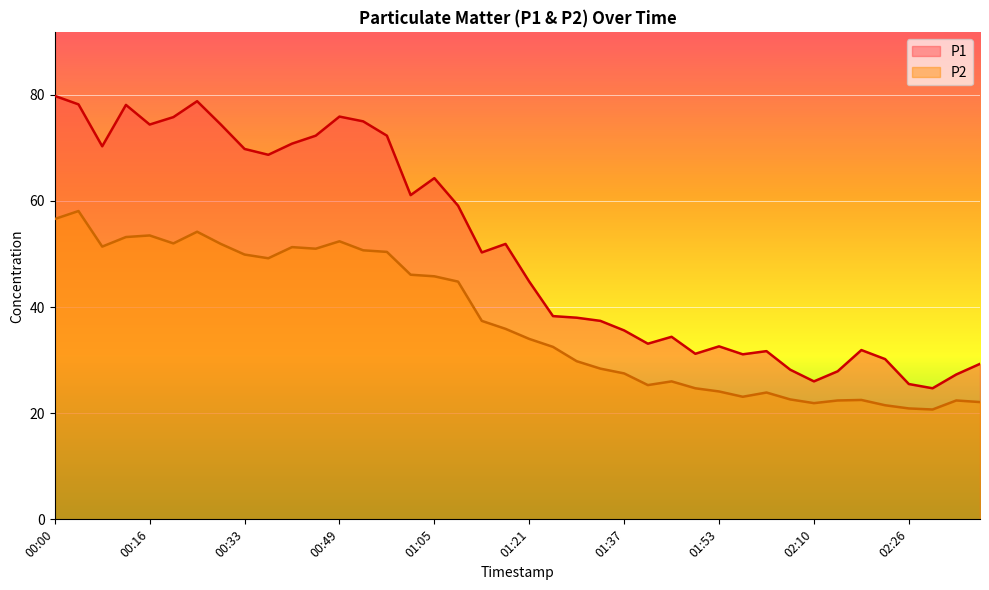

Which series has the largest total across all categories?

P1